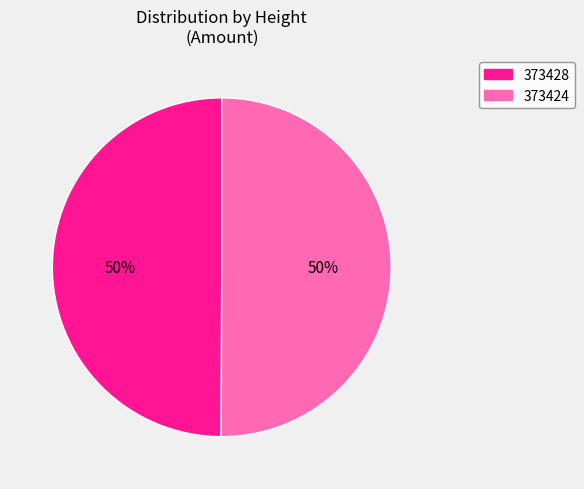

To the nearest percent, what is the combined percentage of 373424 and 373428?

100%